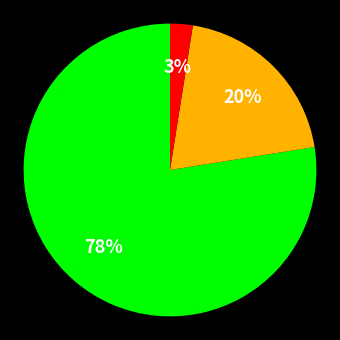

Is there any slice that represents more than half of the pie?

Yes